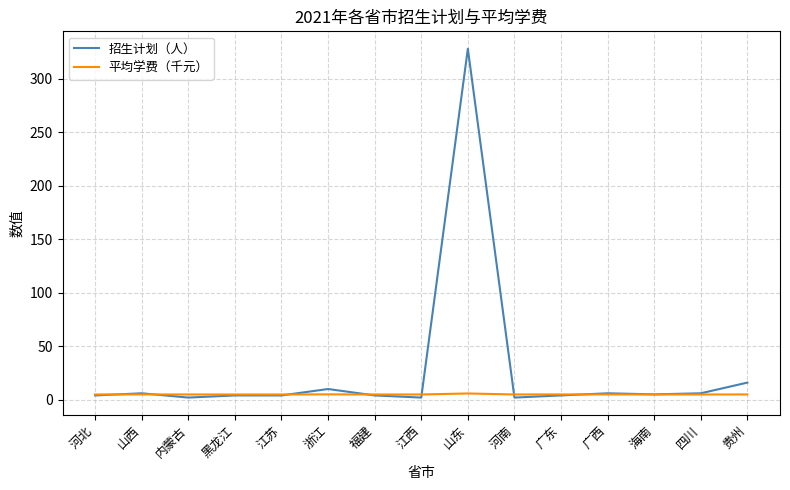

Which series has the largest total across all categories?

招生计划（人）